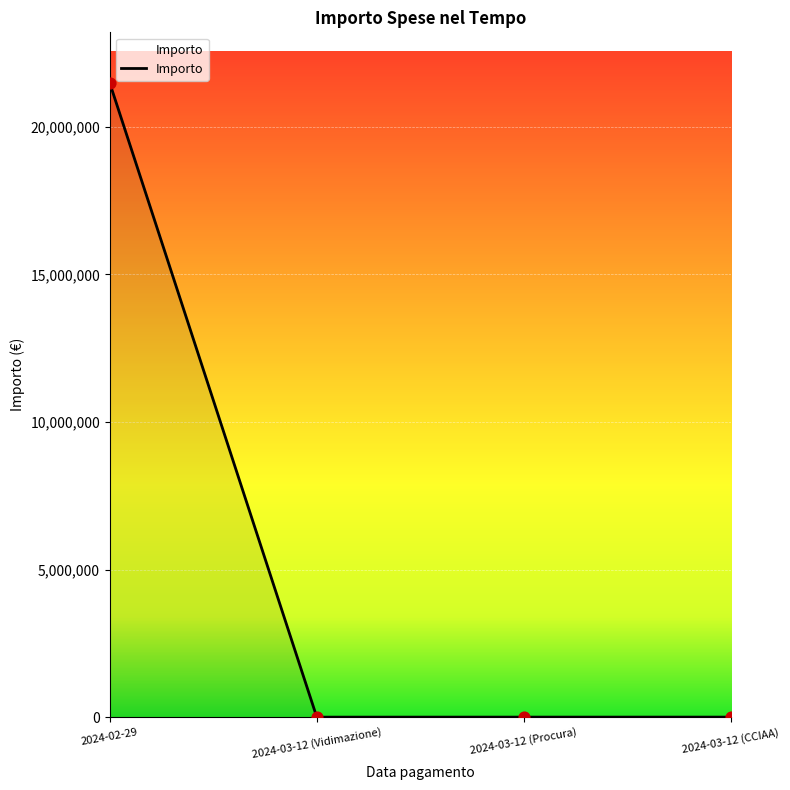

How many interior local valleys (lower than both neighbors) does the data have?

1